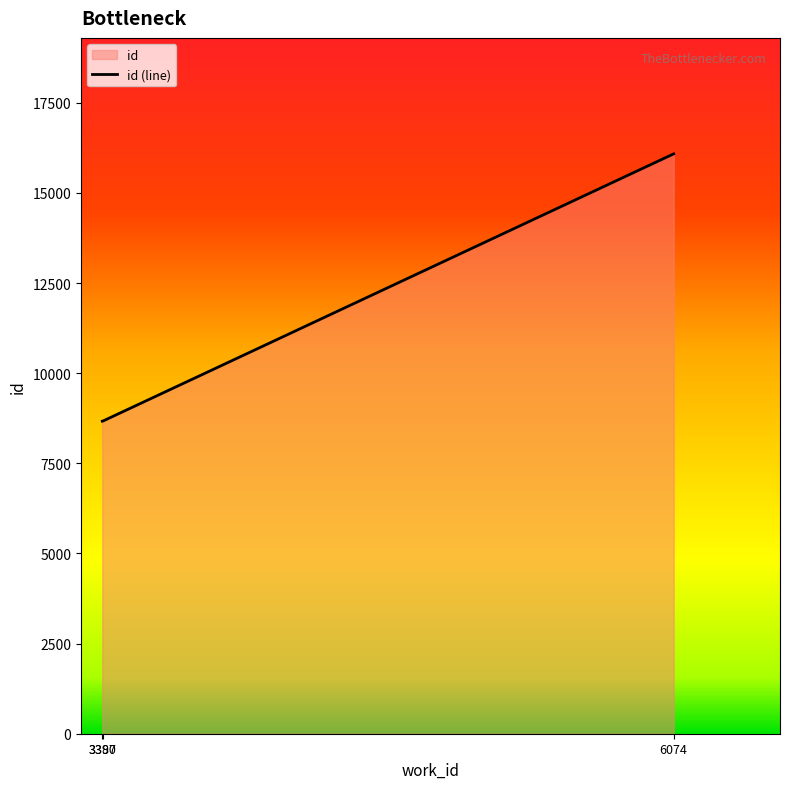

Reading left to right, transcribe all the data shown in this chart.

8668	8672	16082